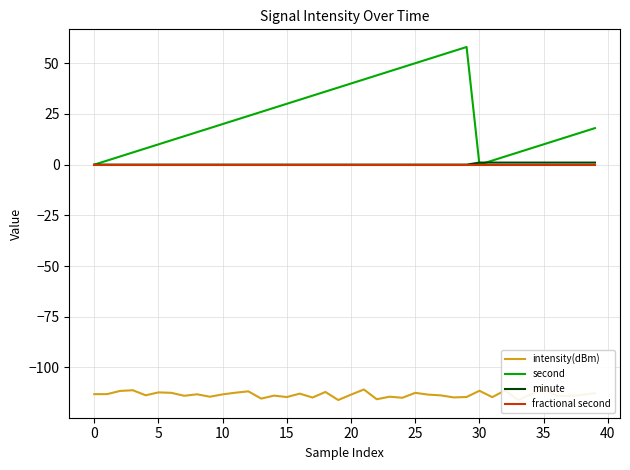

What are all the series names shown in the legend?

intensity(dBm), second, minute, fractional second